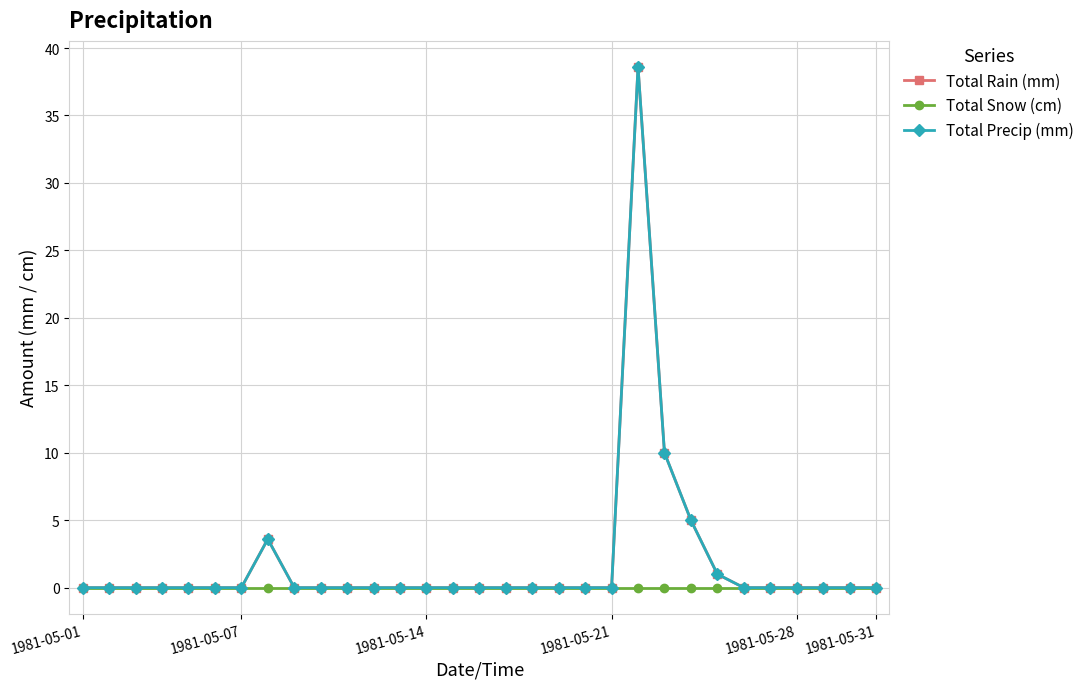

Which series has the largest range (max minus min)?

Total Rain (mm)